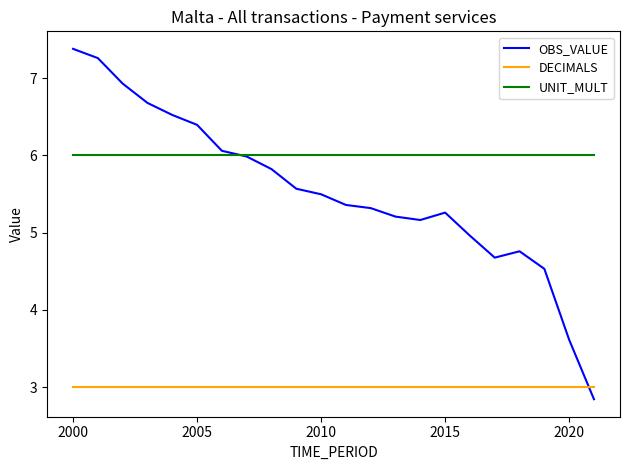

How many times do UNIT_MULT and OBS_VALUE cross each other?

1